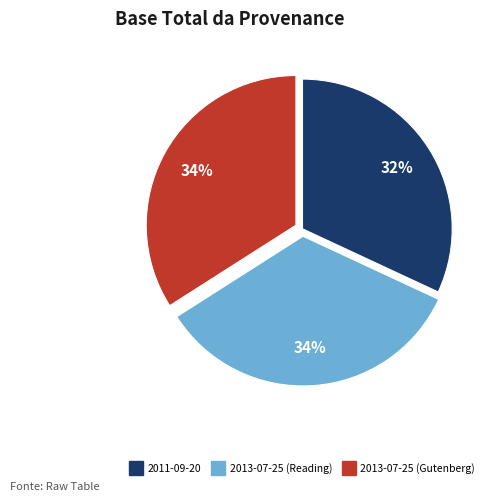

Is the sum of 2013-07-25 (Gutenberg) and 2011-09-20 greater than half?

Yes